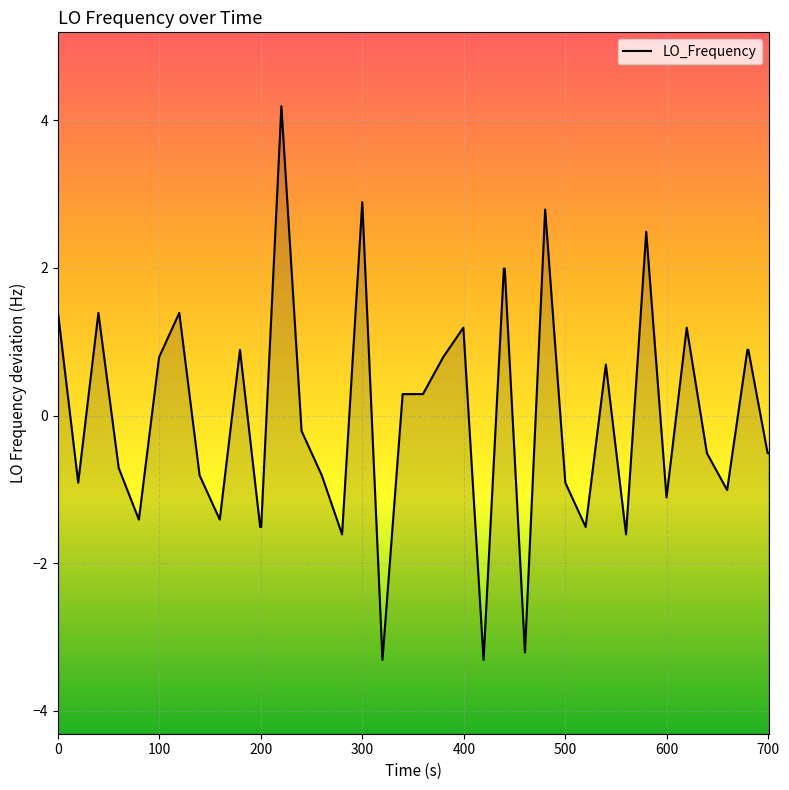

Does the chart display data point markers on the line(s)?

No